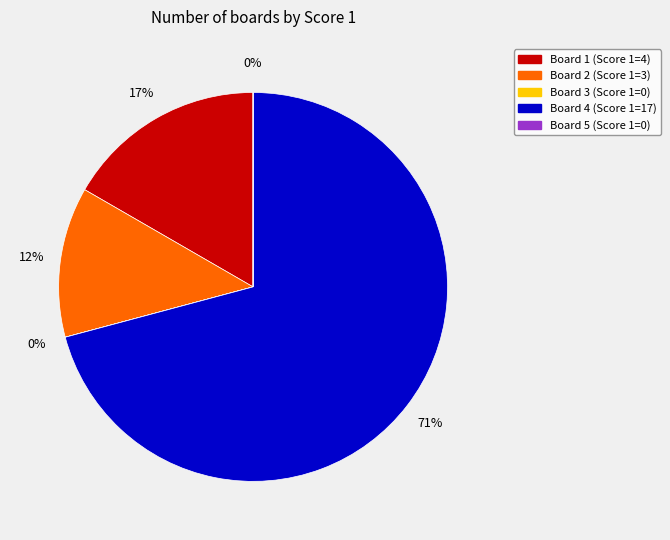

Is there a majority slice in this chart?

Yes